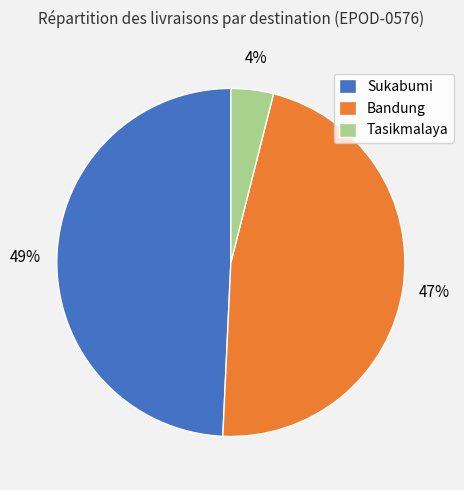

The Tasikmalaya slice represents 4% of the pie. True or false?

True